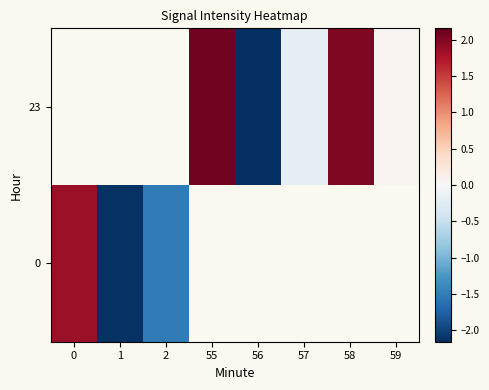

What is the highest value of the row_0 series?

1.9